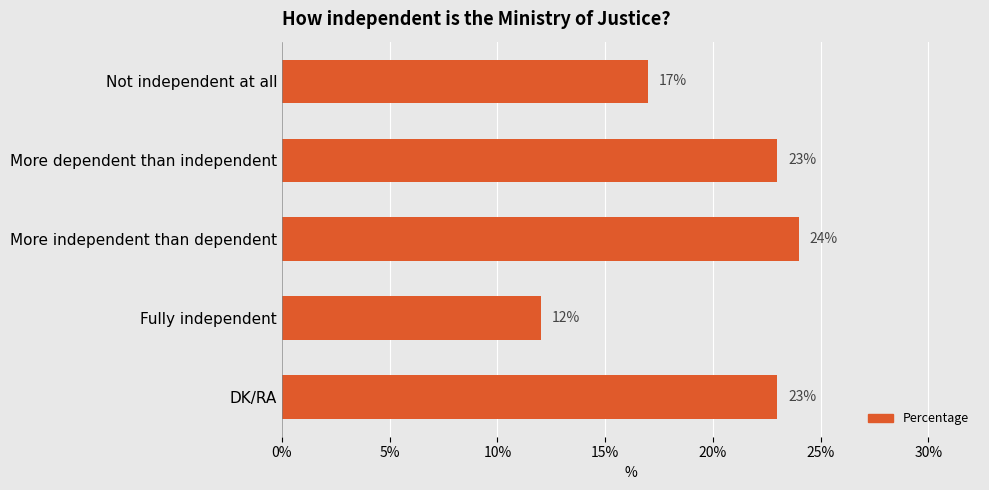

What is the difference between the second highest and minimum values?

11